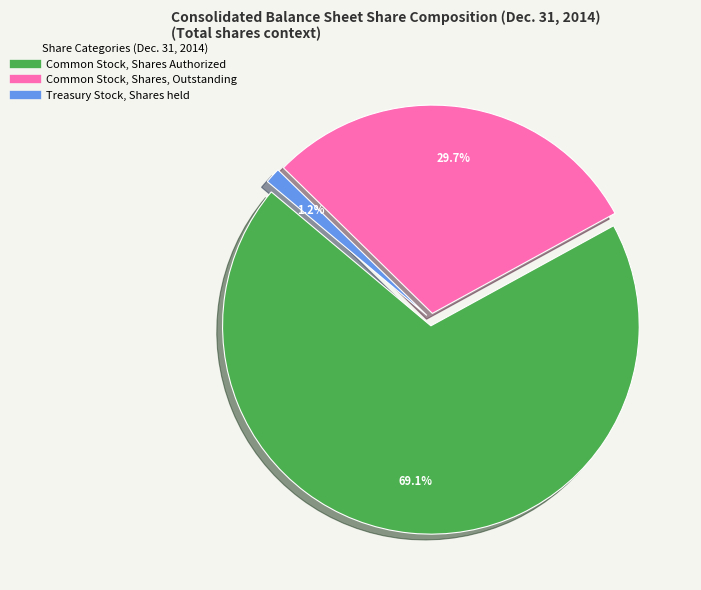

Do Common Stock, Shares Authorized and Treasury Stock, Shares held together represent more than half of the pie?

Yes